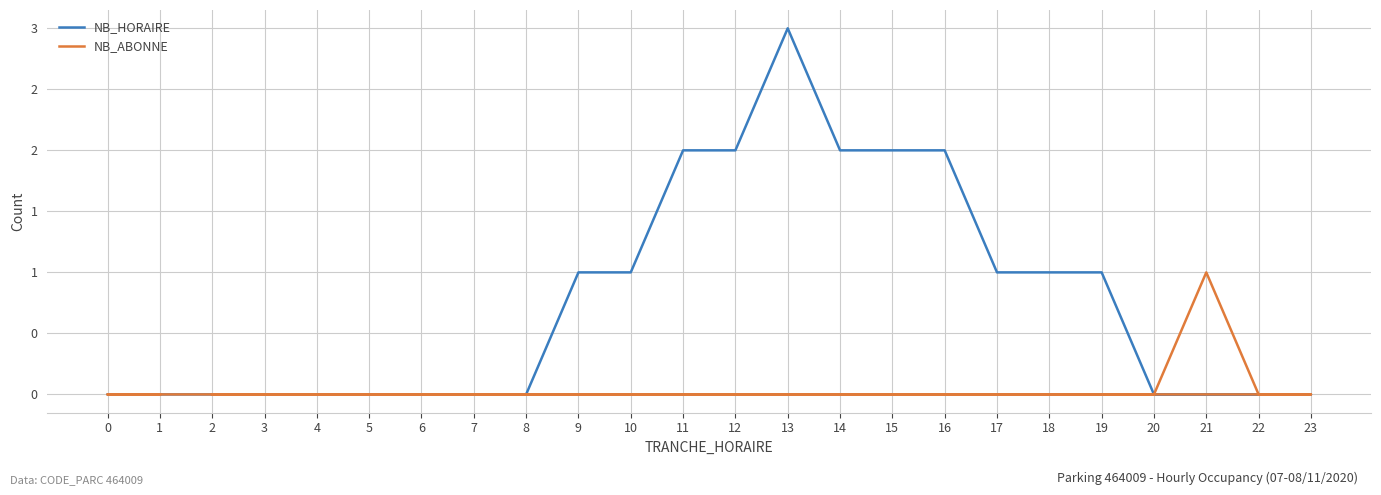

The value of NB_HORAIRE at 10 is 1. True or false?

False